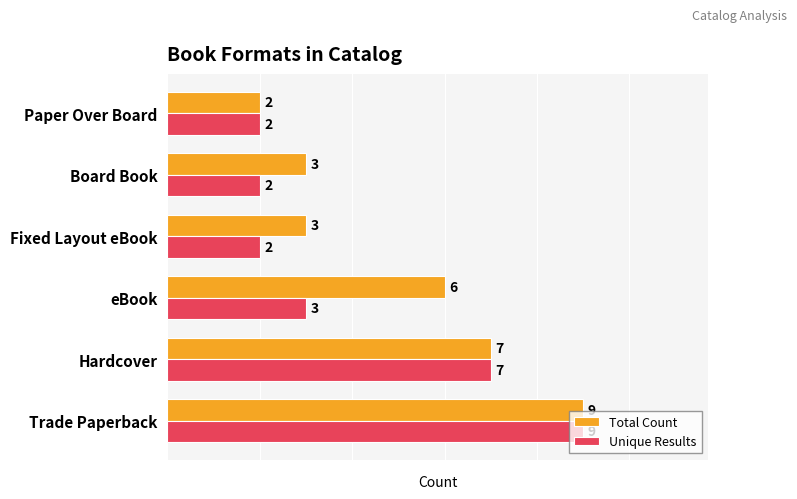

Is it true that Total Count equals 2 at Hardcover?

False